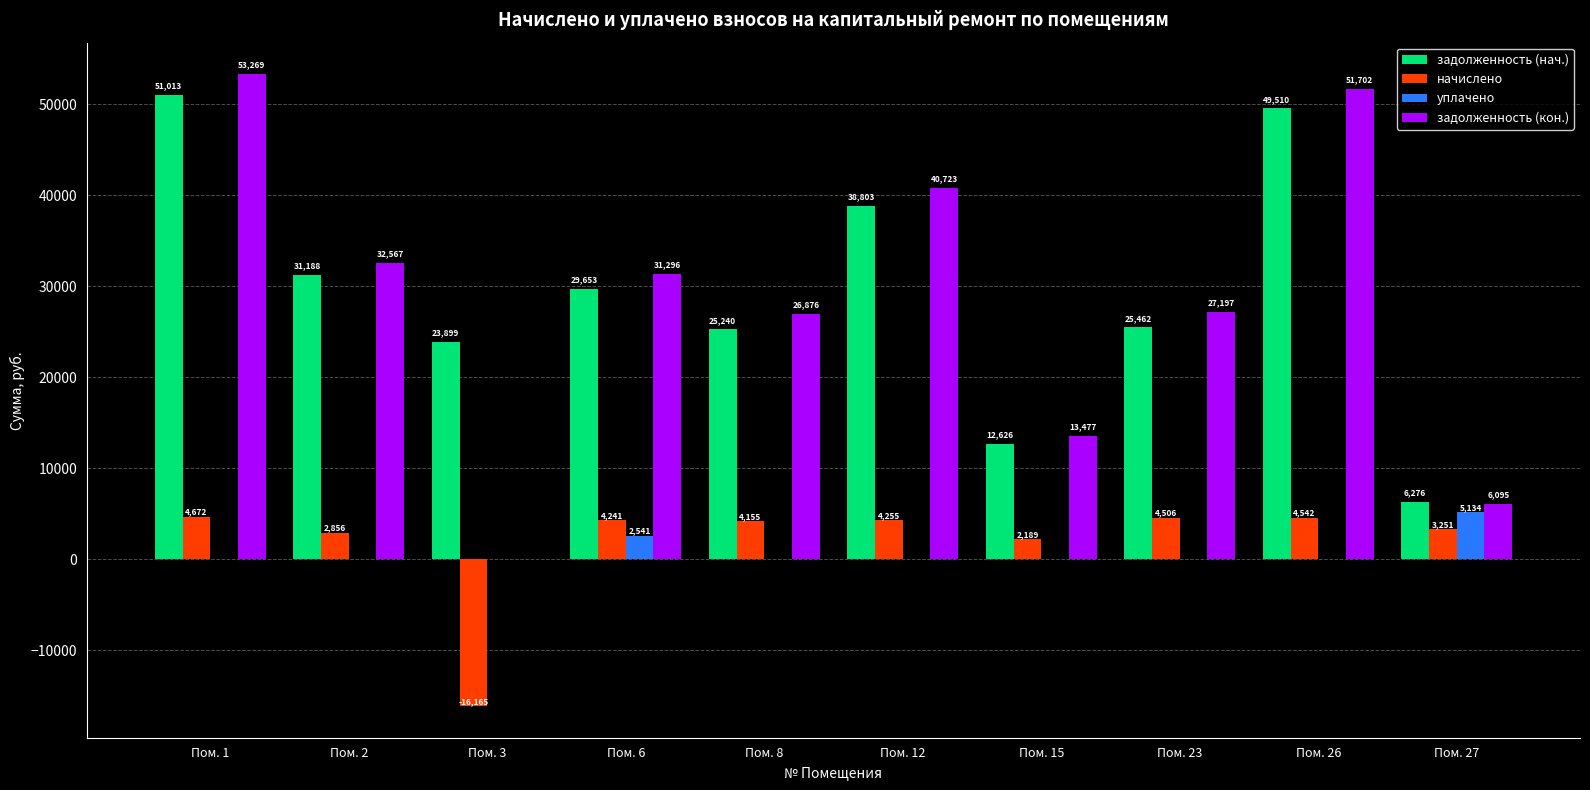

Between Пом. 2 and Пом. 23, which series saw the biggest shift?

задолженность (нач.)